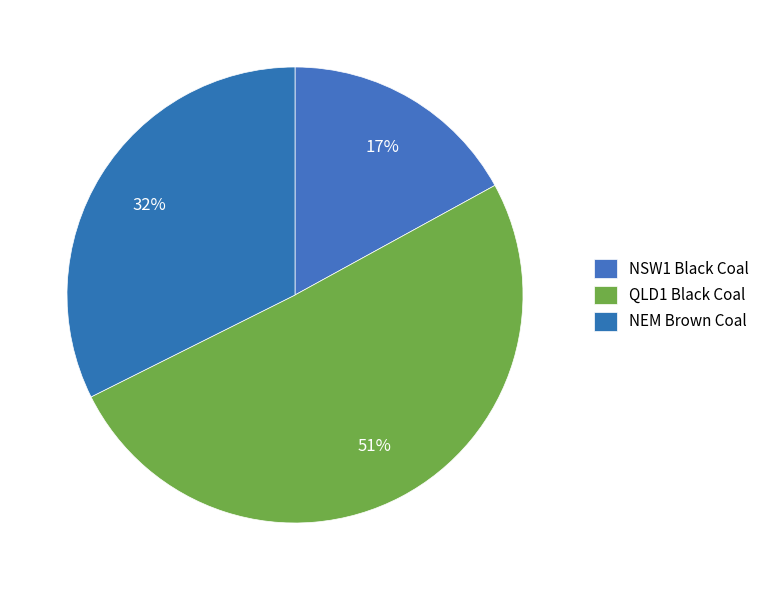

Count the number of slices in the pie.

3